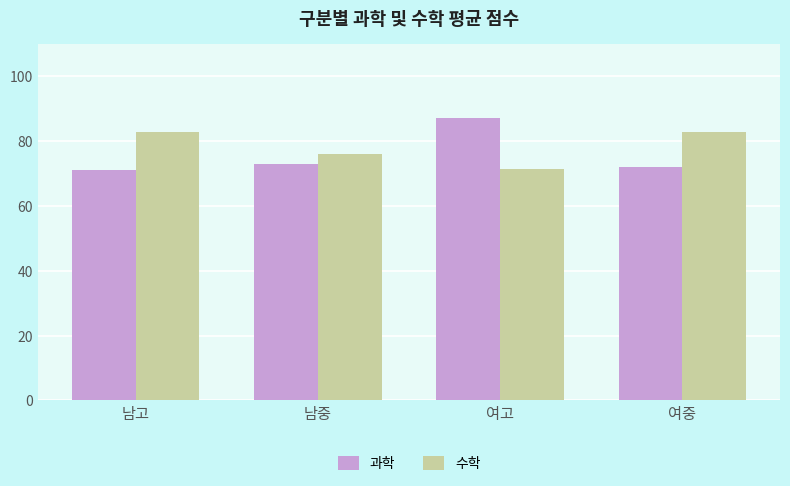

Which series has the widest spread of values?

과학